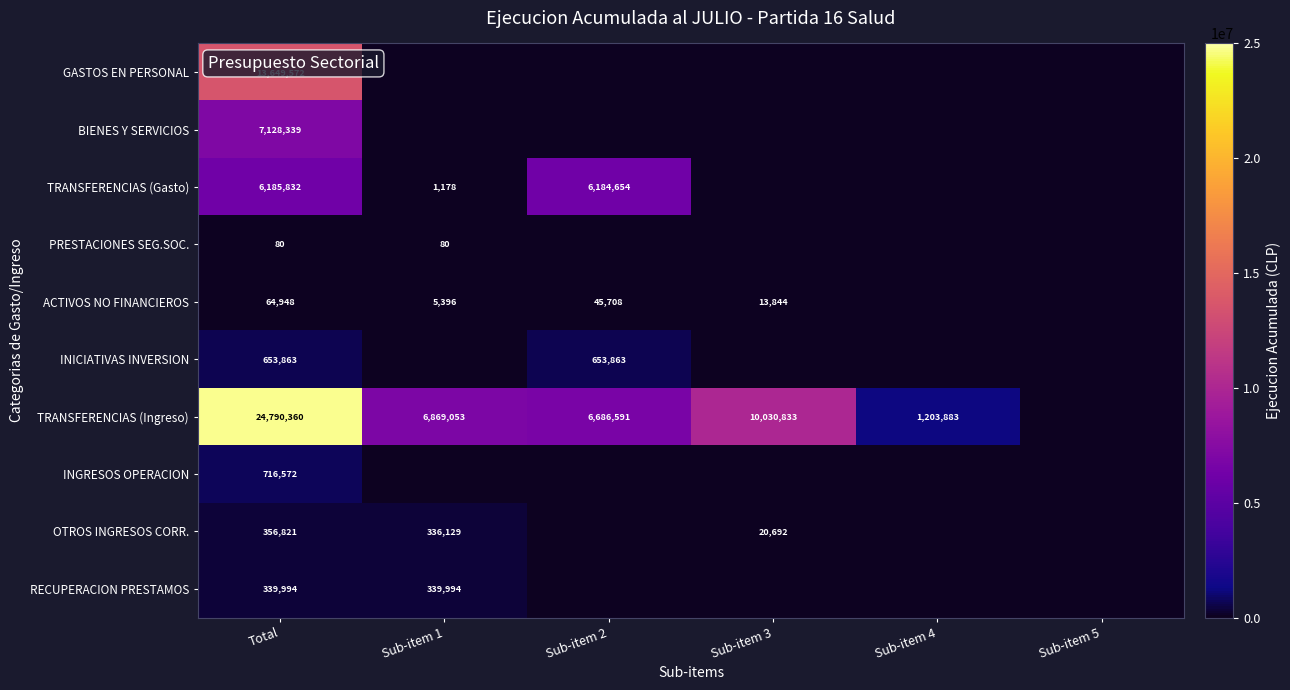

What is the total value across all series at Total?

53886381